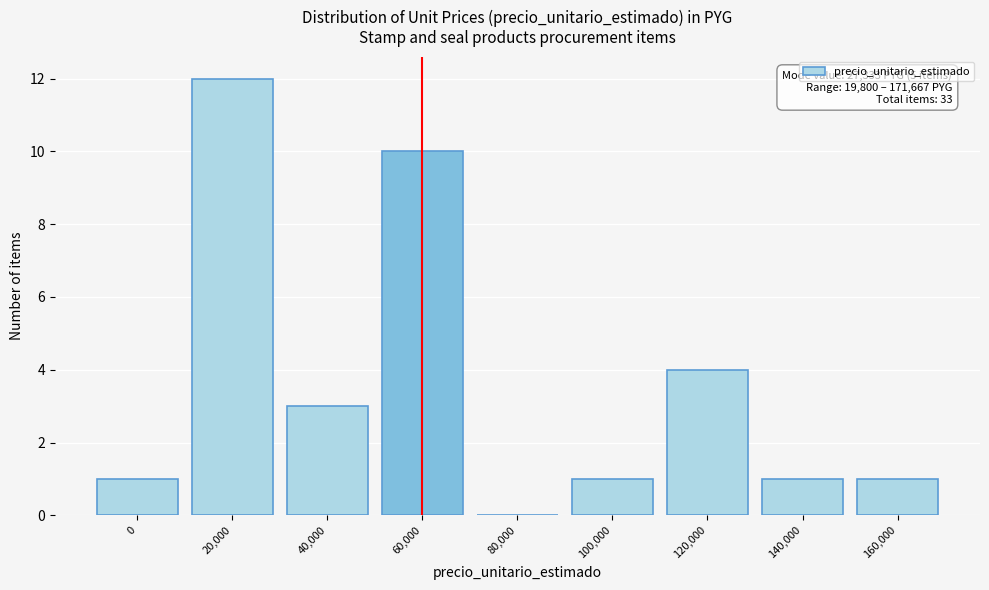

Reading left to right, transcribe all the data shown in this chart.

0=1	20,000=12	40,000=3	60,000=10	80,000=0	100,000=1	120,000=4	140,000=1	160,000=1